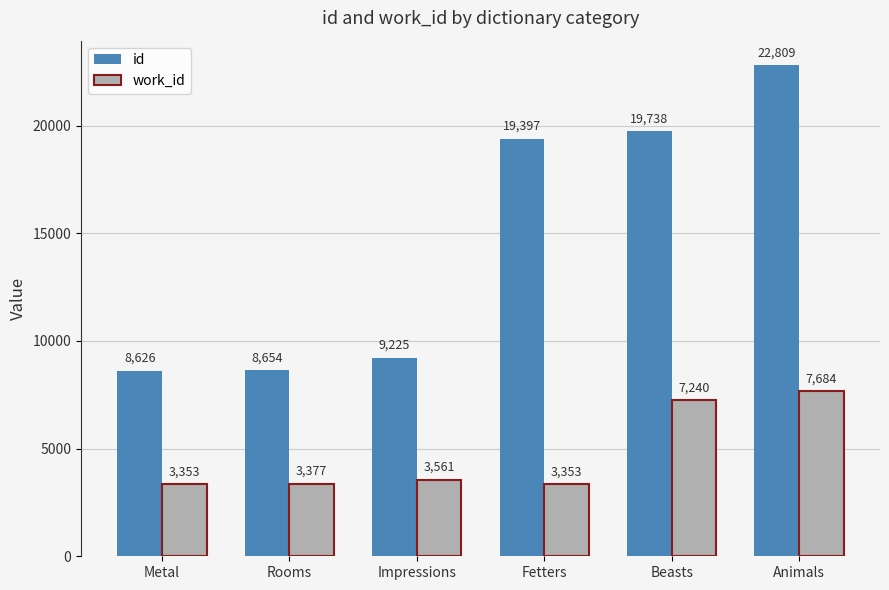

What is the label of the 1st bar from the left?

Metal